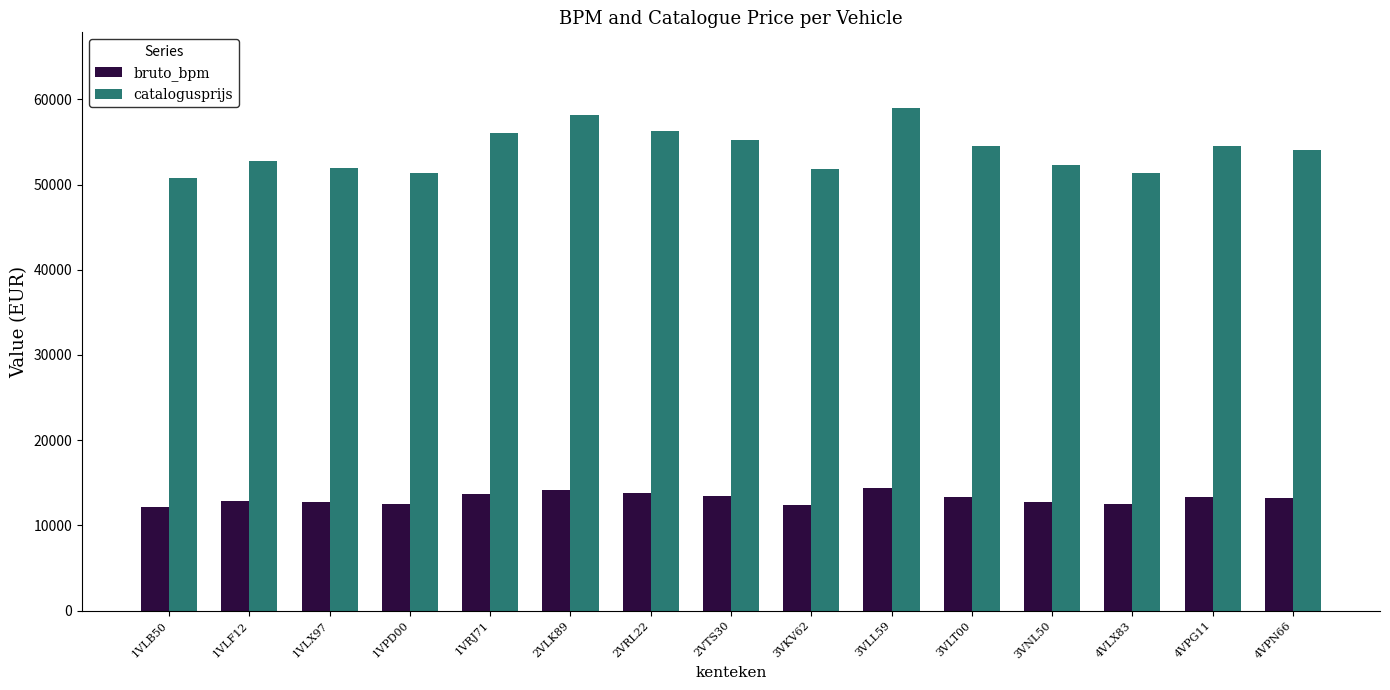

What is the maximum value for bruto_bpm?

14403